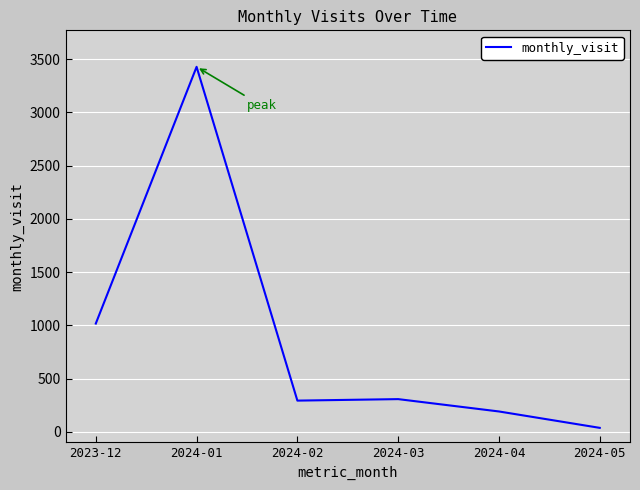

What is the greatest value displayed?

3429